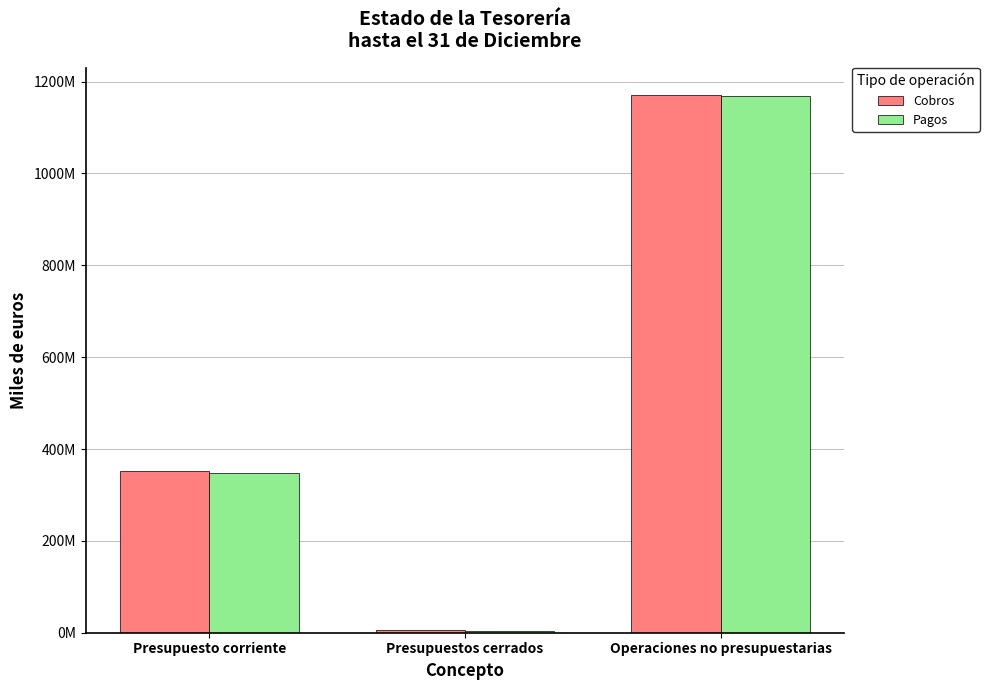

Does the chart contain stacked bars?

No